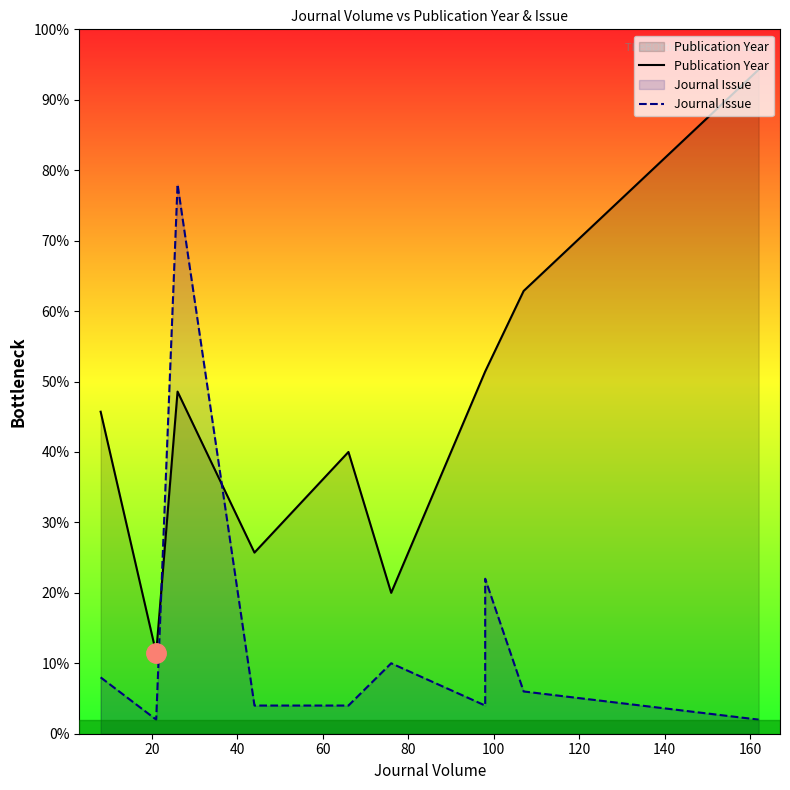

In Publication Year, how many points are lower than both neighbors (excluding endpoints)?

3